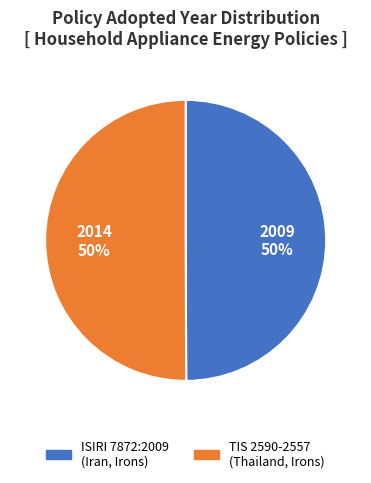

The ISIRI 7872:2009 (Iran, Irons) slice represents 43% of the pie. True or false?

False